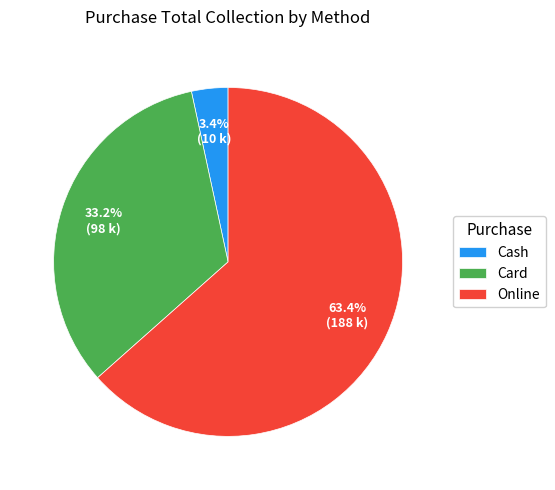

Which slice is the largest?

Online